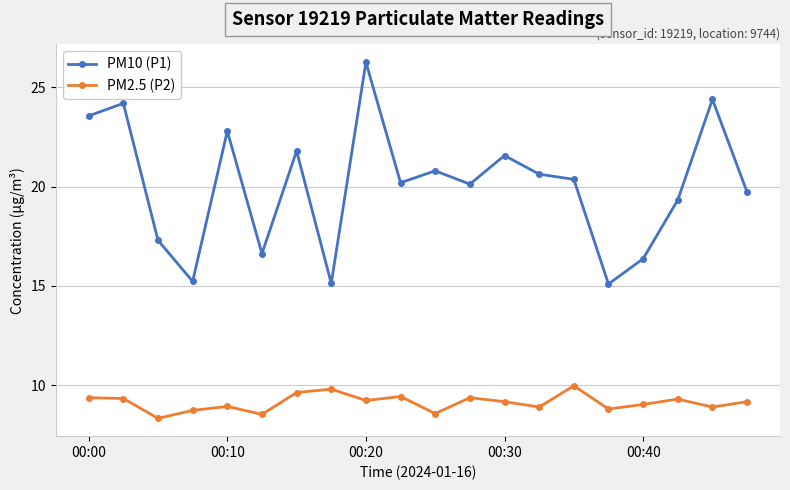

What is the value of the PM10 (P1) point at the 9th from the left?

26.3